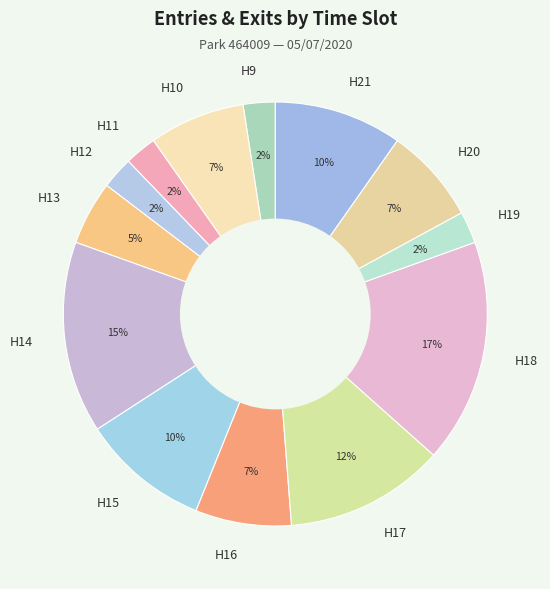

Approximately how many times larger is the value at H9 compared to H16?

0.3